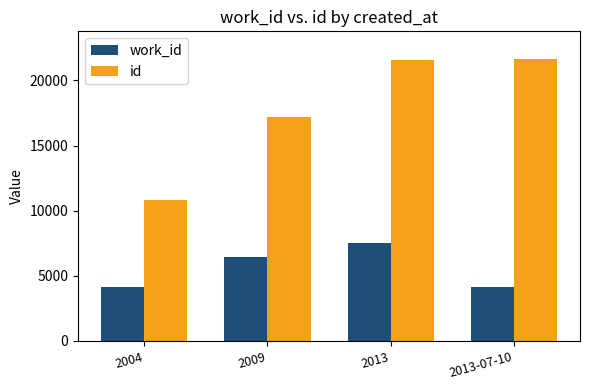

What value does the id series have at 2009, to the nearest 100?

17200